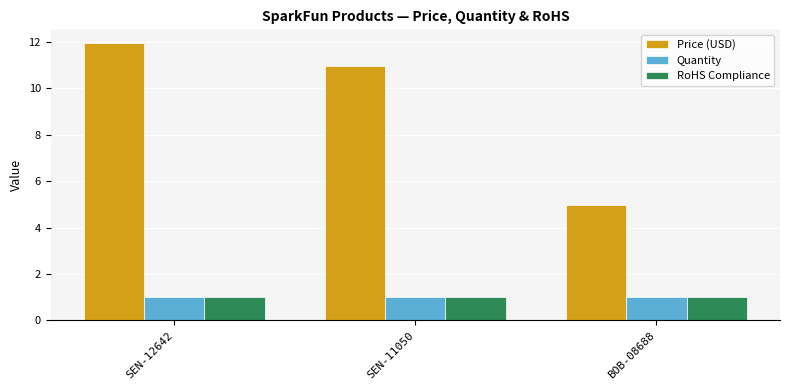

Which label corresponds to the largest value in the chart?

SEN-12642